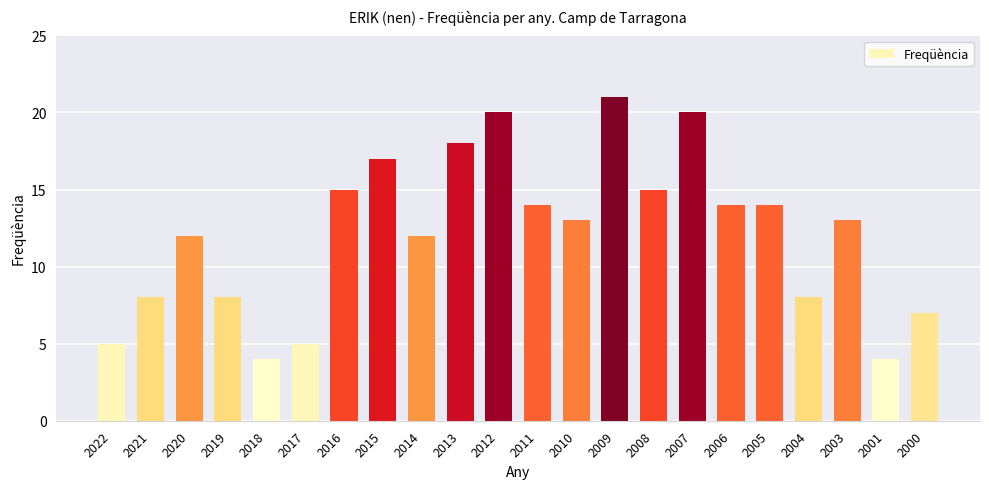

What is the change in value from 2018 to 2008?

+11